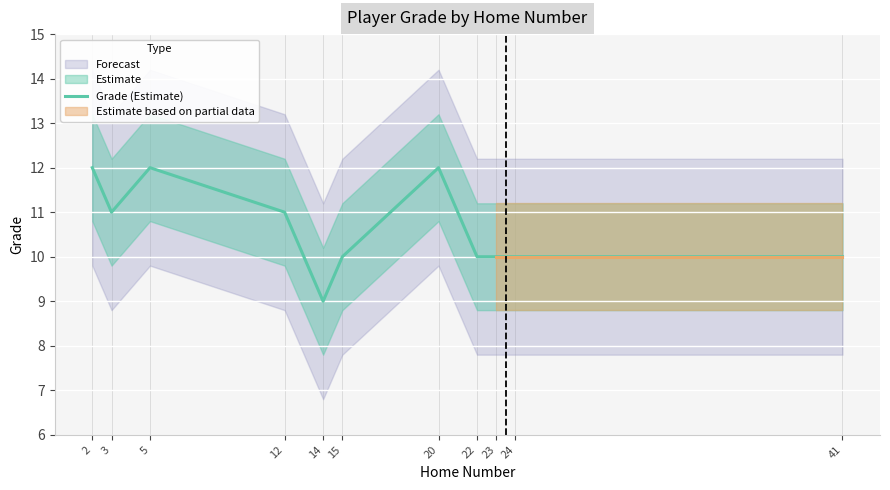

What is the maximum value shown in the chart?

12